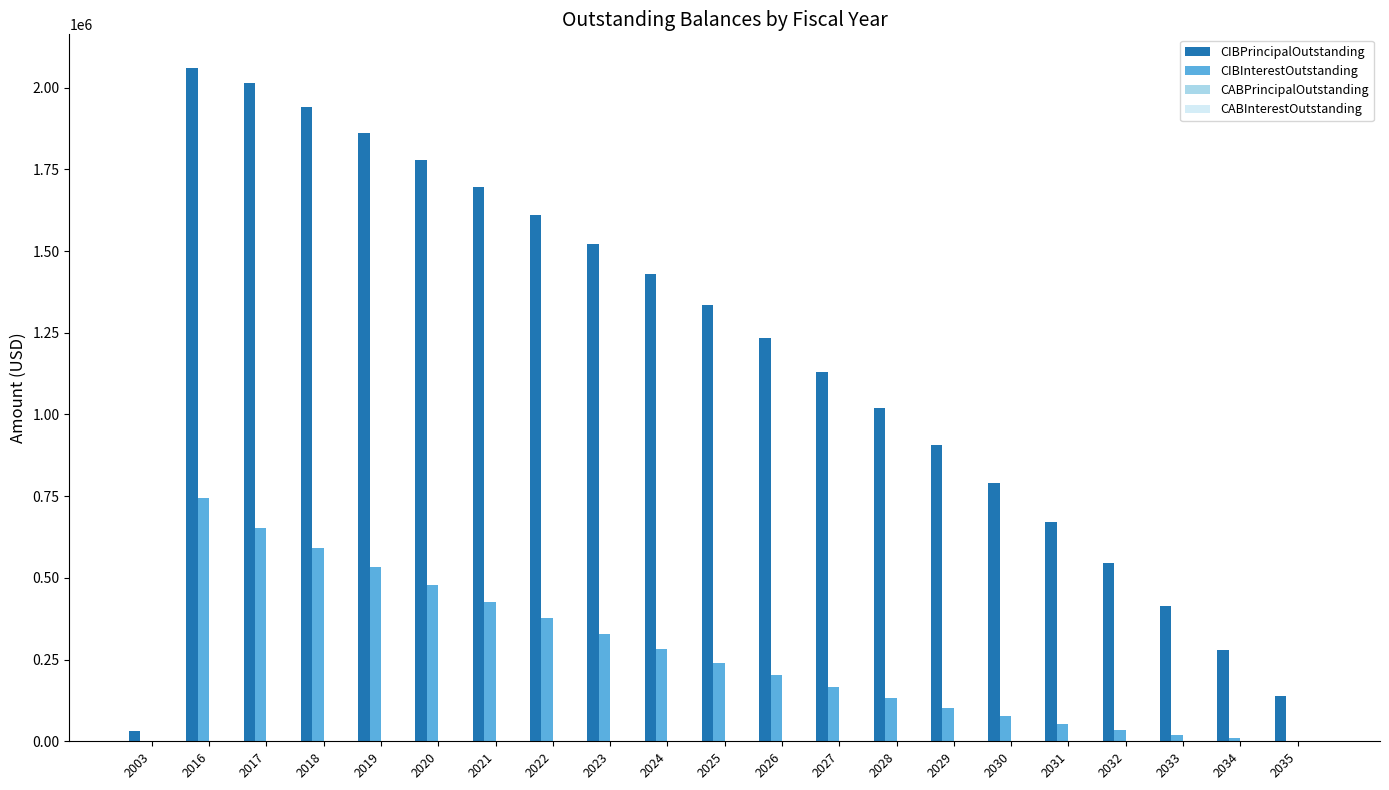

What is the maximum value for CIBPrincipalOutstanding?

2060000.0